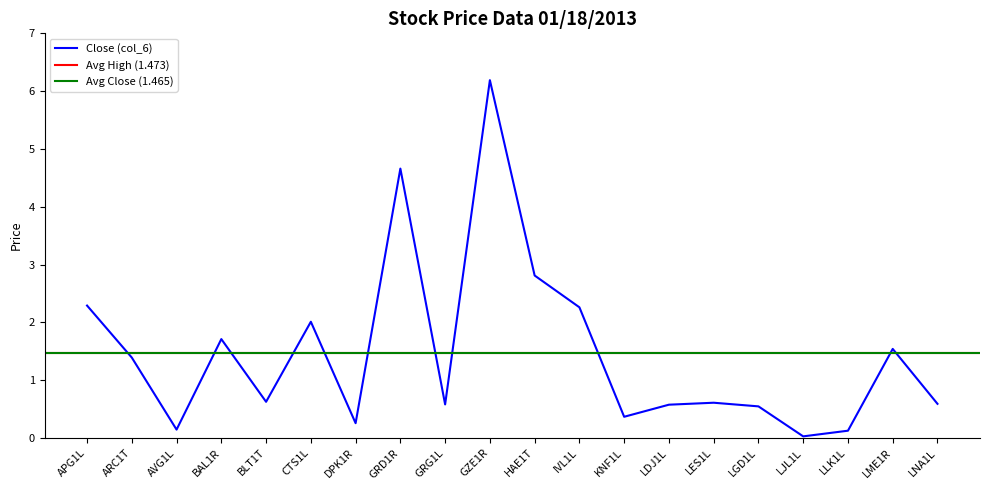

At how many categories does at least one series exceed 3?

2